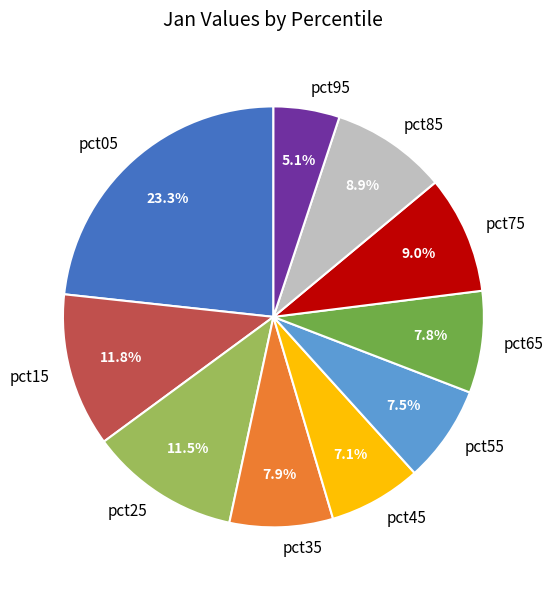

The pct95 slice represents 20% of the pie. True or false?

False